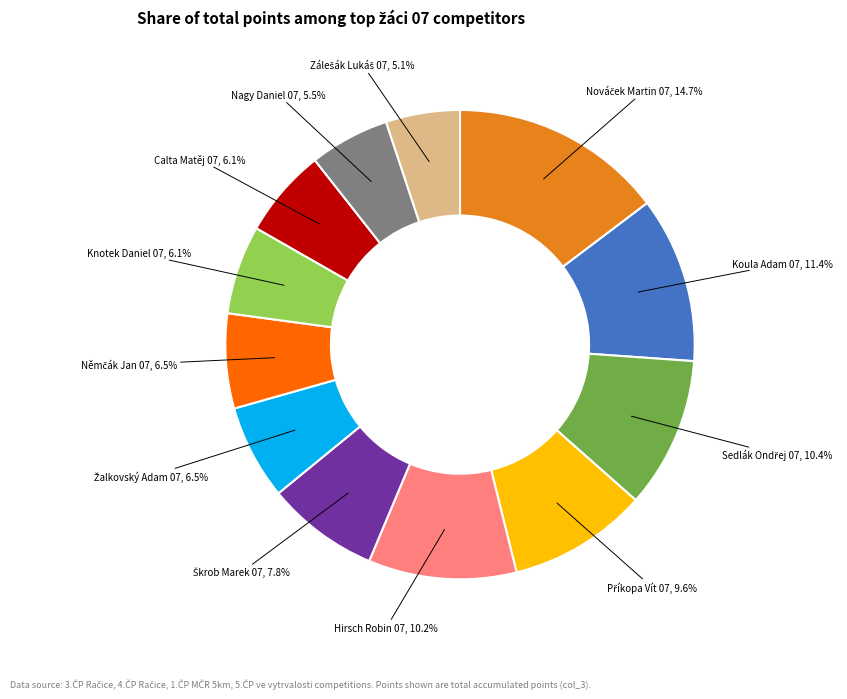

Is there any slice that represents more than half of the pie?

No